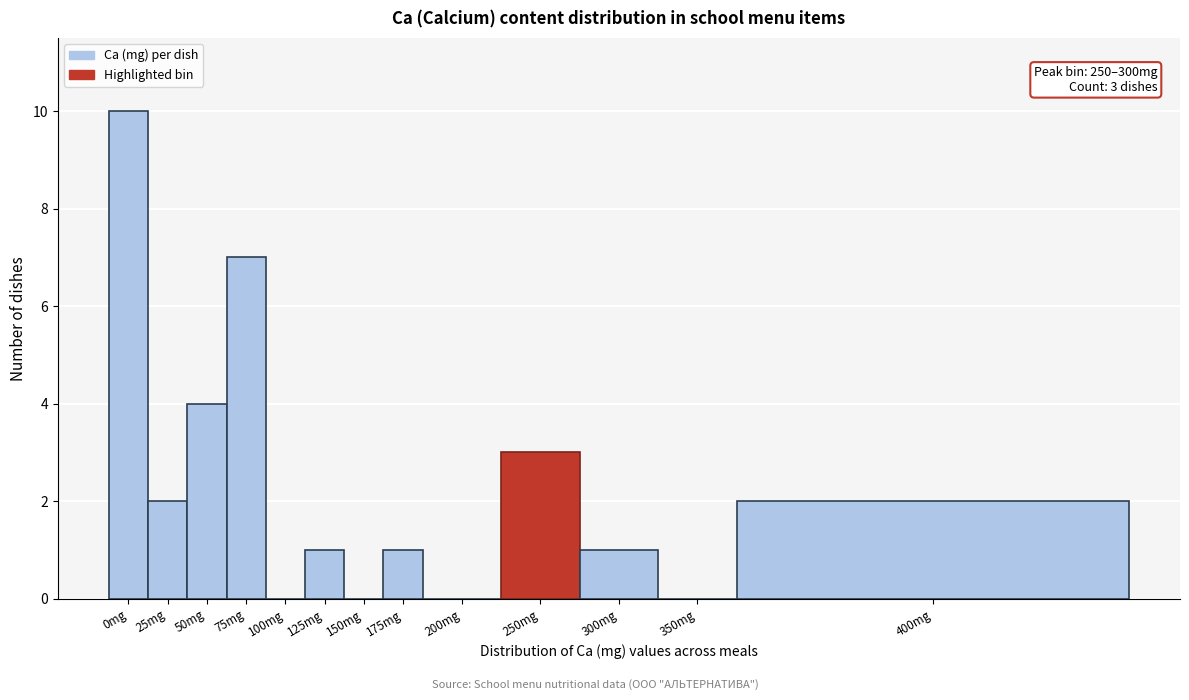

Reading left to right, transcribe all the data shown in this chart.

0mg=10	25mg=2	50mg=4	75mg=7	100mg=0	125mg=1	150mg=0	175mg=1	200mg=0	250mg=3	300mg=1	350mg=0	400mg=2